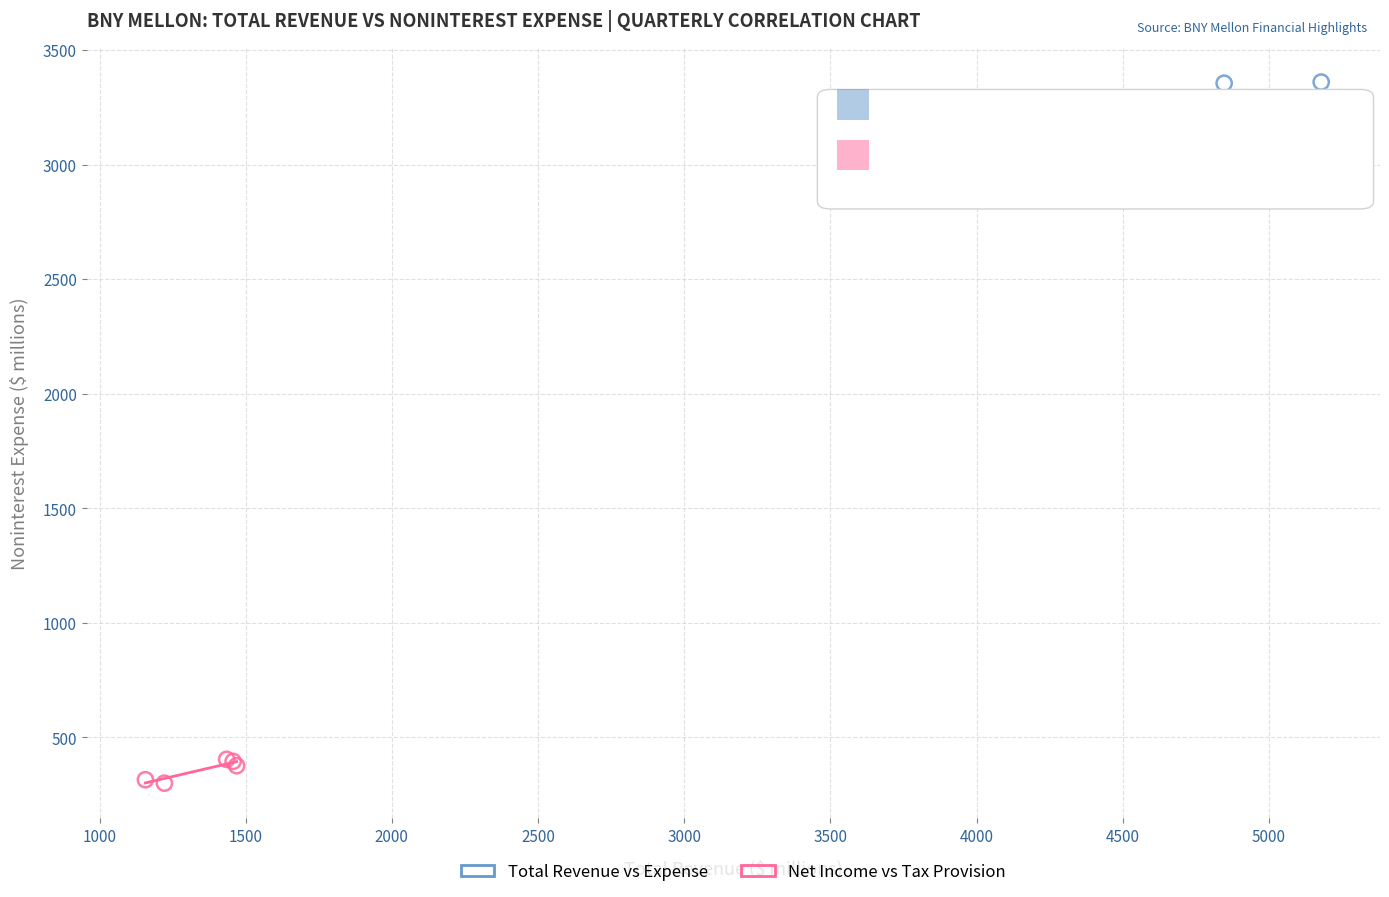

Which series contains the lowest Y value?

Net Income vs Tax Provision